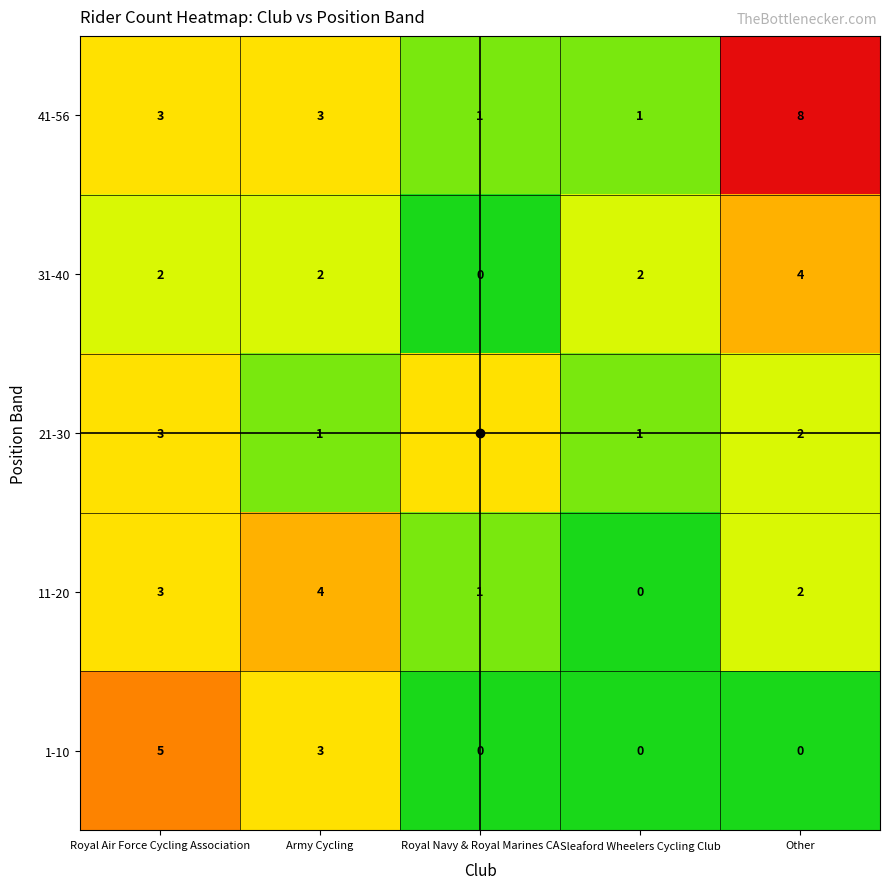

How many 21-30 values are between 1 and 3?

5